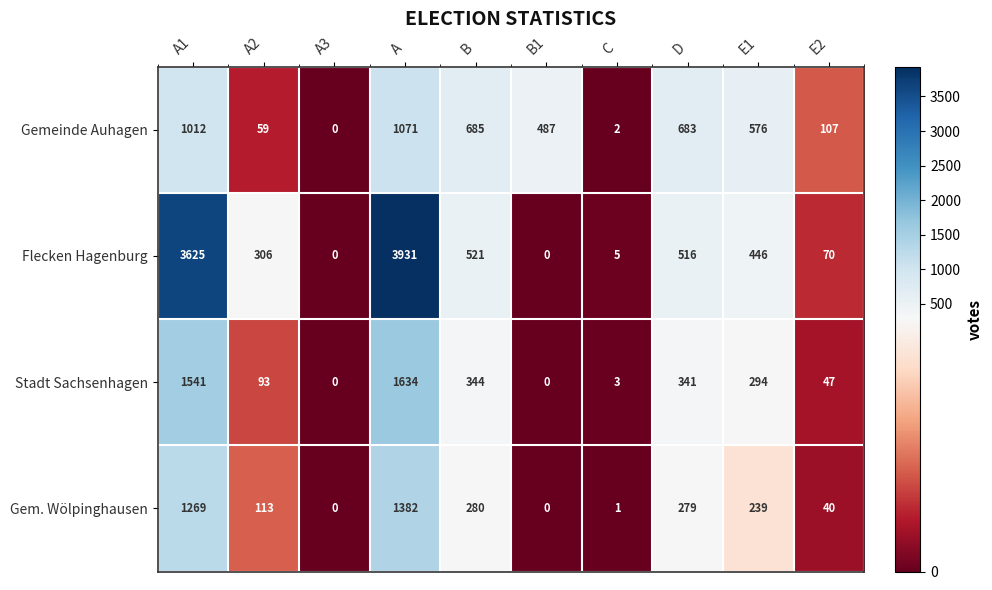

The value of Gem. Wölpinghausen at A2 is 113. True or false?

True